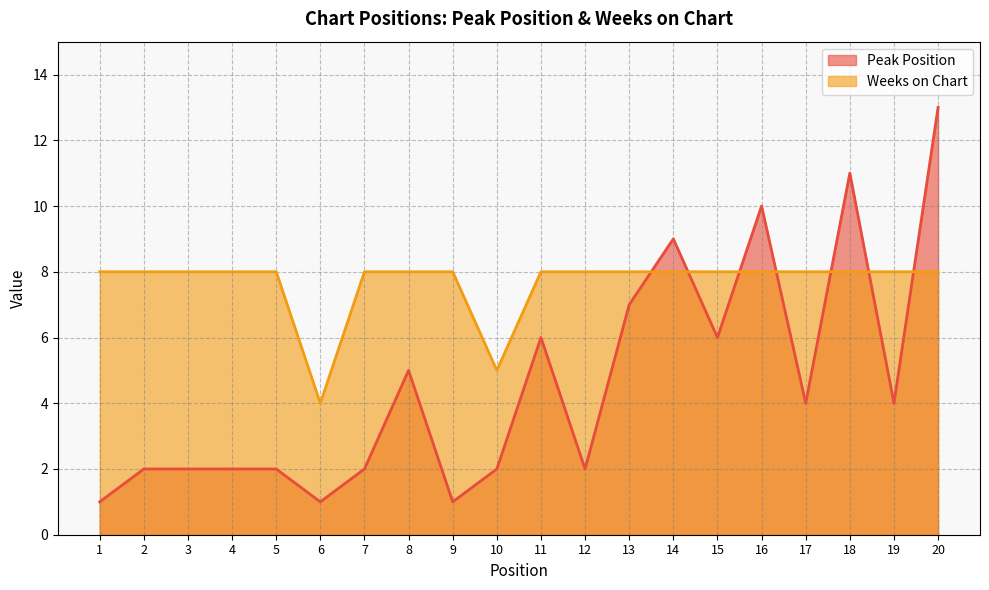

What is the value of the Peak Position point at the 5th from the left?

2